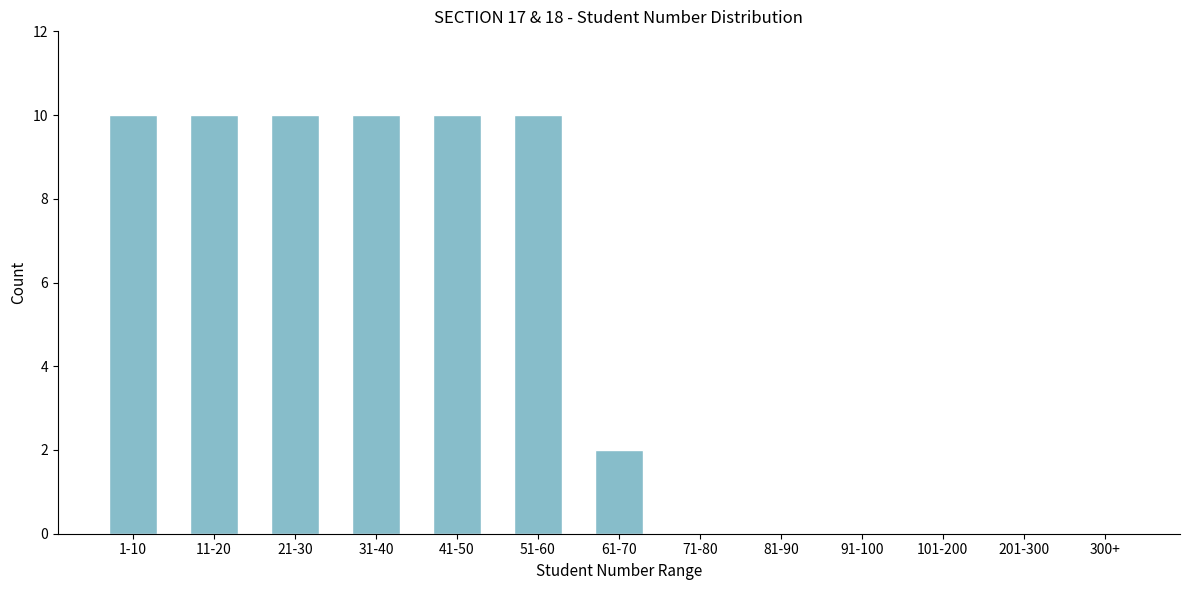

Reading left to right, list all the values displayed in this chart.

1-10=10	11-20=10	21-30=10	31-40=10	41-50=10	51-60=10	61-70=2	71-80=0	81-90=0	91-100=0	101-200=0	201-300=0	300+=0